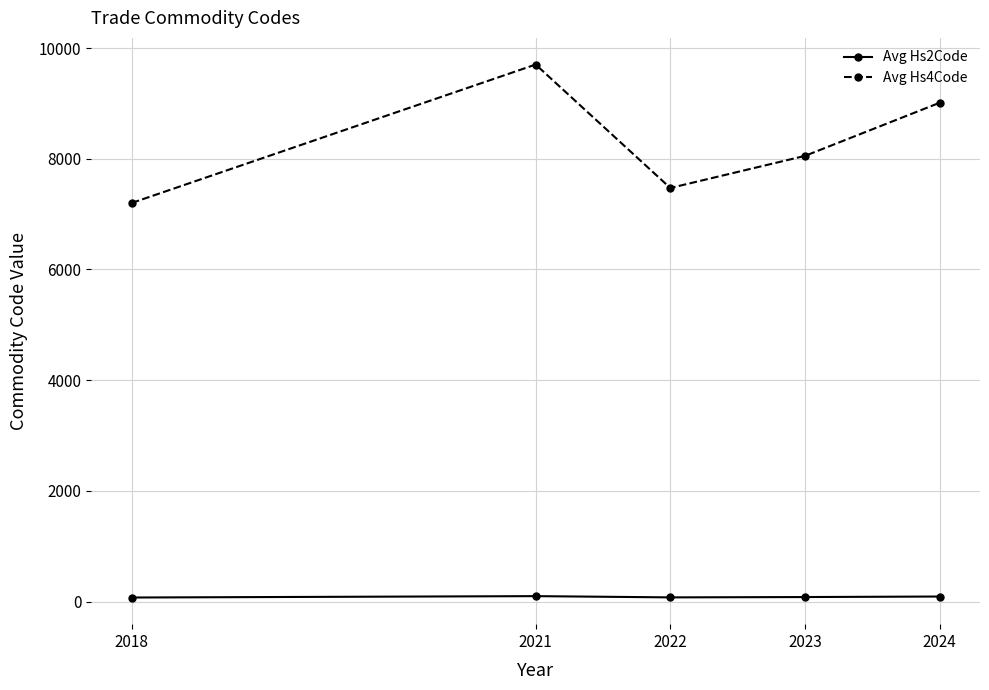

Which series changed the most between 2018 and 2024?

Avg Hs4Code